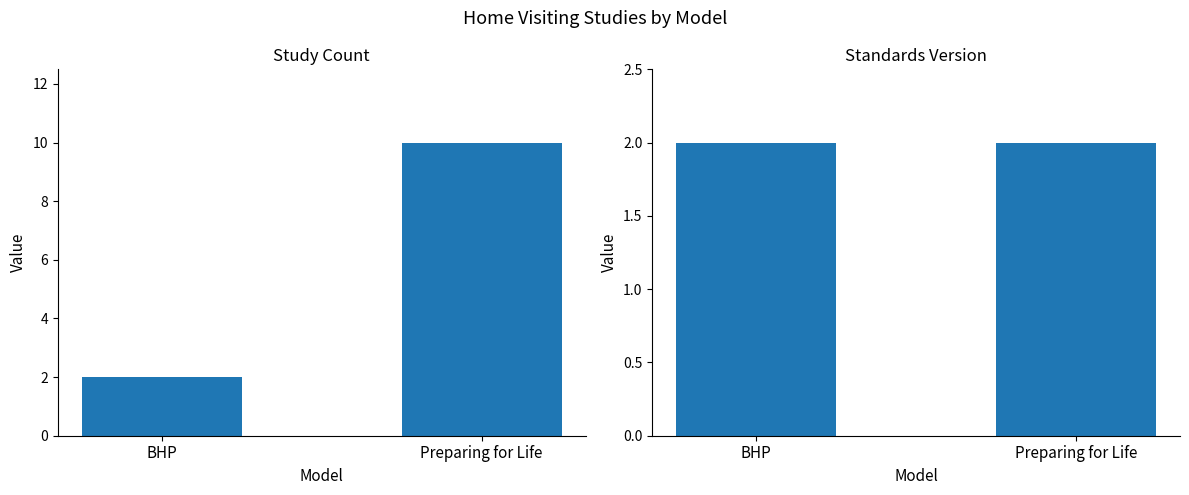

Which series has the widest spread of values?

Study Count